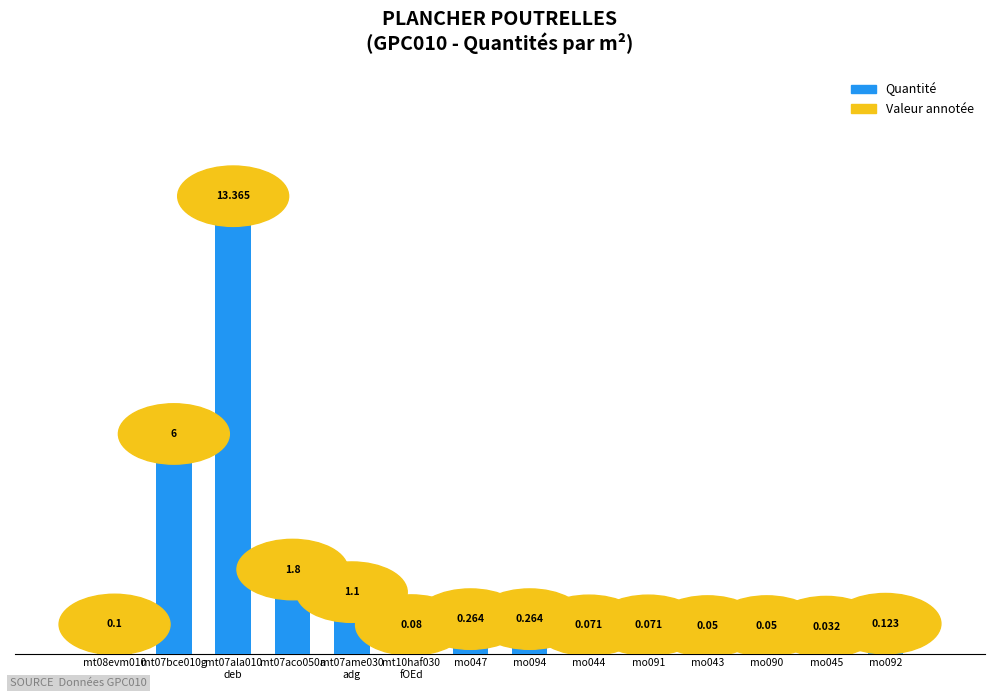

Which label corresponds to the smallest value in the chart?

mo045